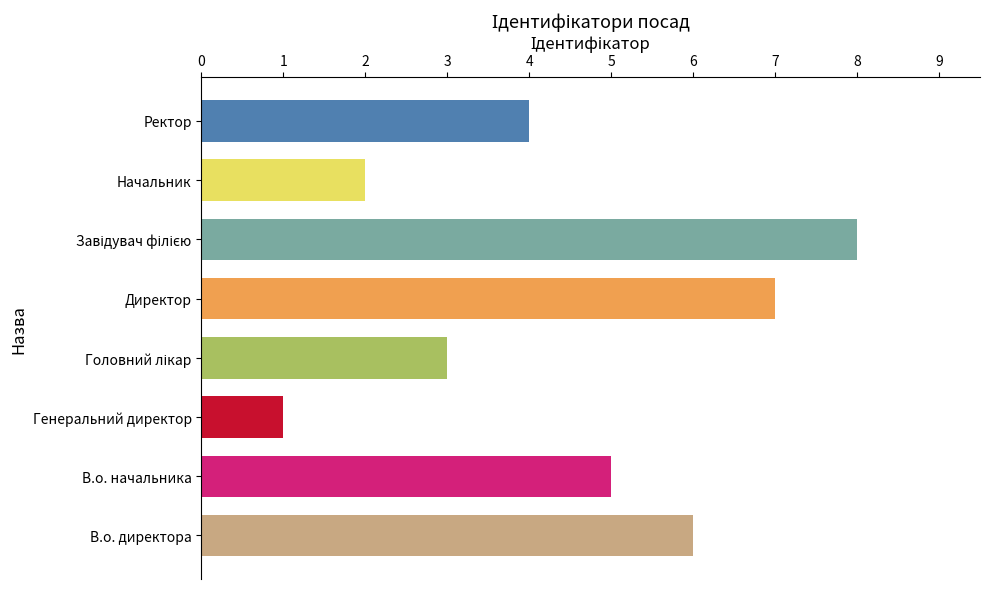

Read the value at Ректор.

4